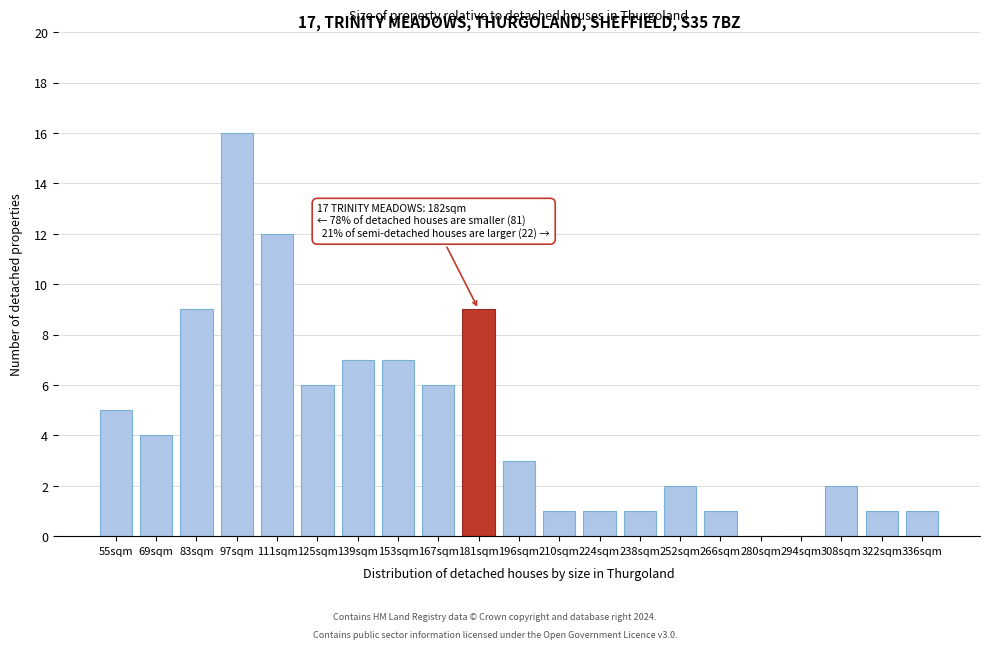

Reading left to right, what are all the values shown in this chart?

55sqm=5	69sqm=4	83sqm=9	97sqm=16	111sqm=12	125sqm=6	139sqm=7	153sqm=7	167sqm=6	181sqm=9	196sqm=3	210sqm=1	224sqm=1	238sqm=1	252sqm=2	266sqm=1	280sqm=0	294sqm=0	308sqm=2	322sqm=1	336sqm=1